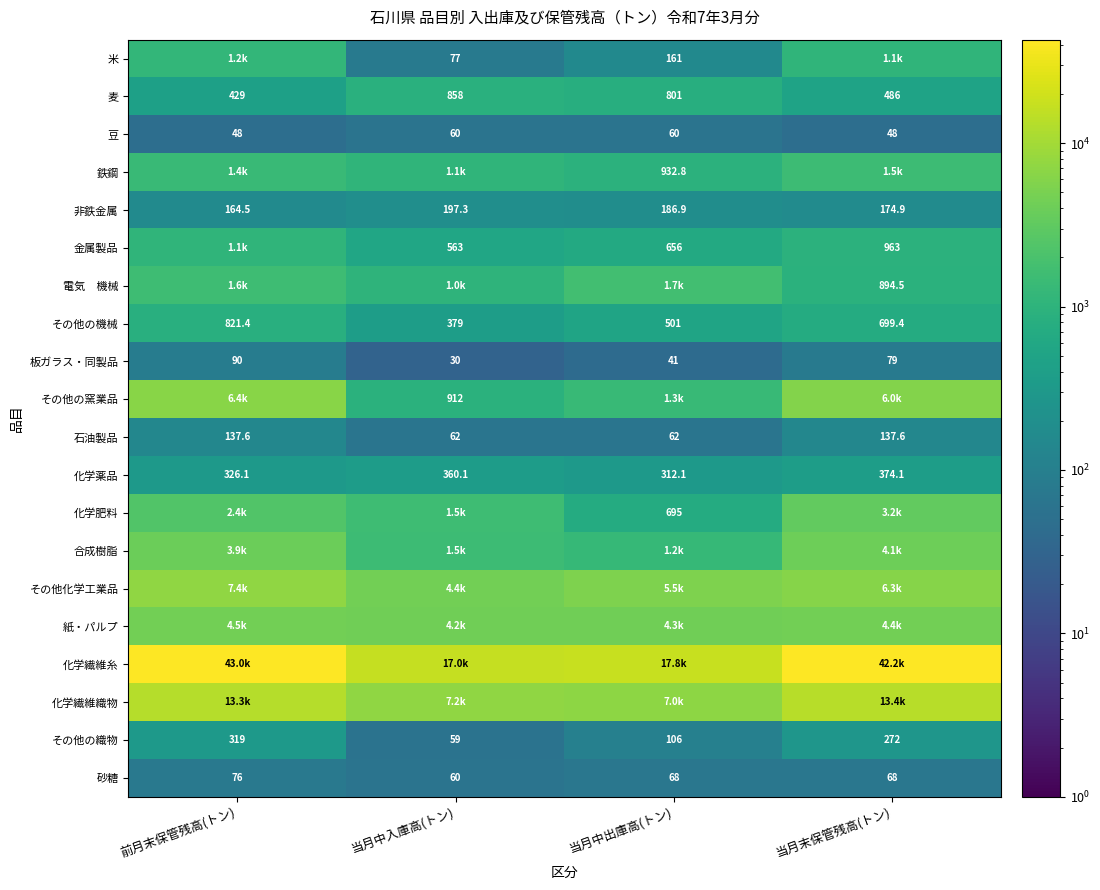

Count the number of data series in this chart.

20